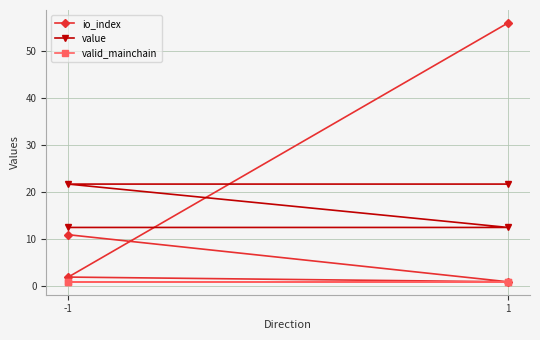

How many data points does each series have?

4